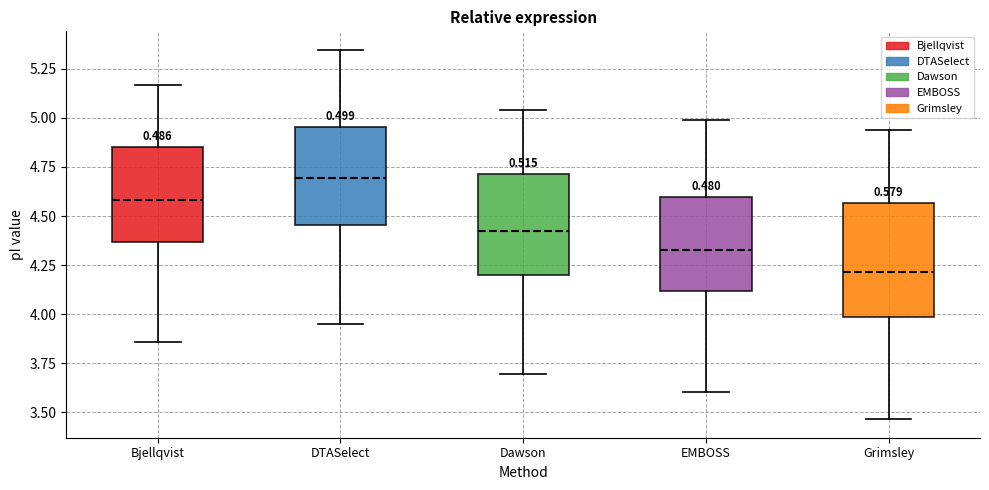

Which box has the lowest median line?

Grimsley